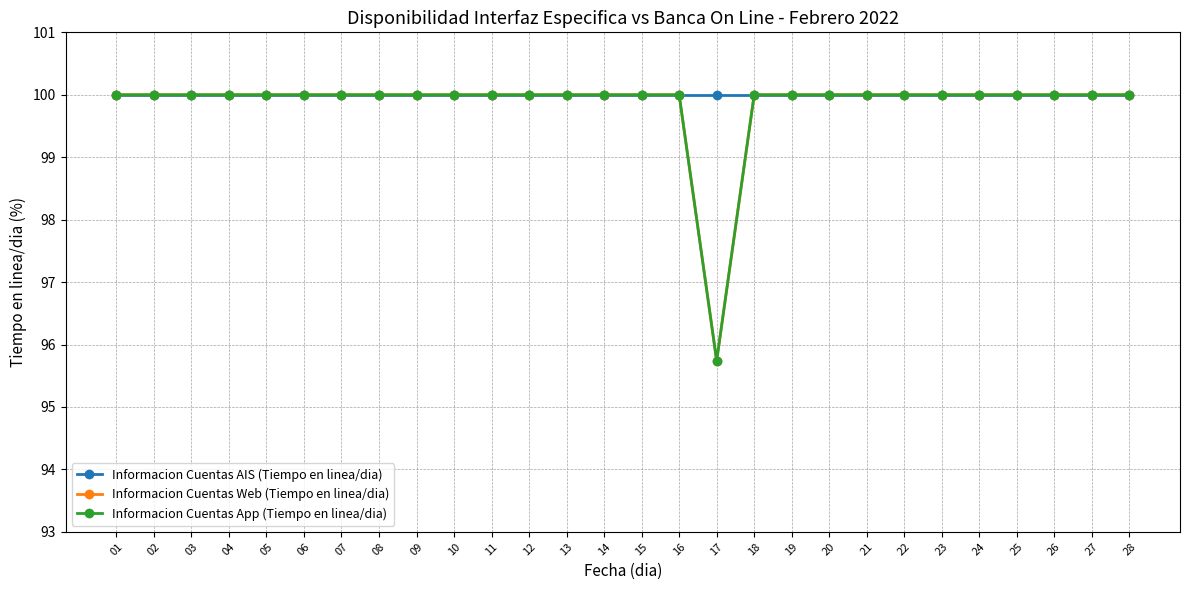

Read the Informacion Cuentas Web (Tiempo en linea/dia) value at 04.

100.0